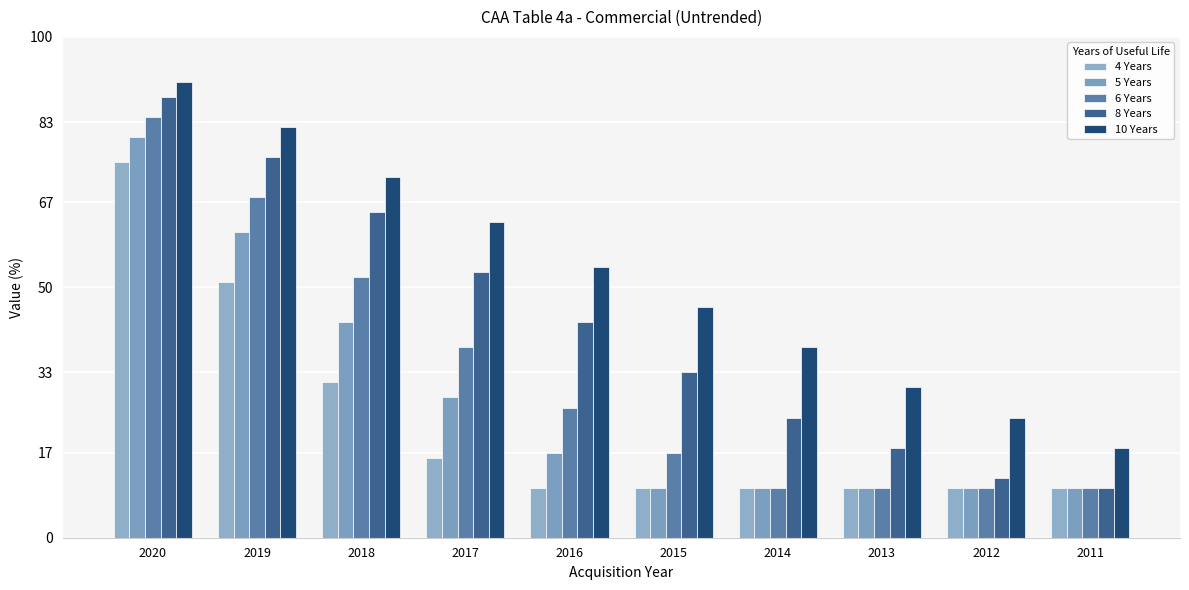

Which series has the largest range (max minus min)?

8 Years